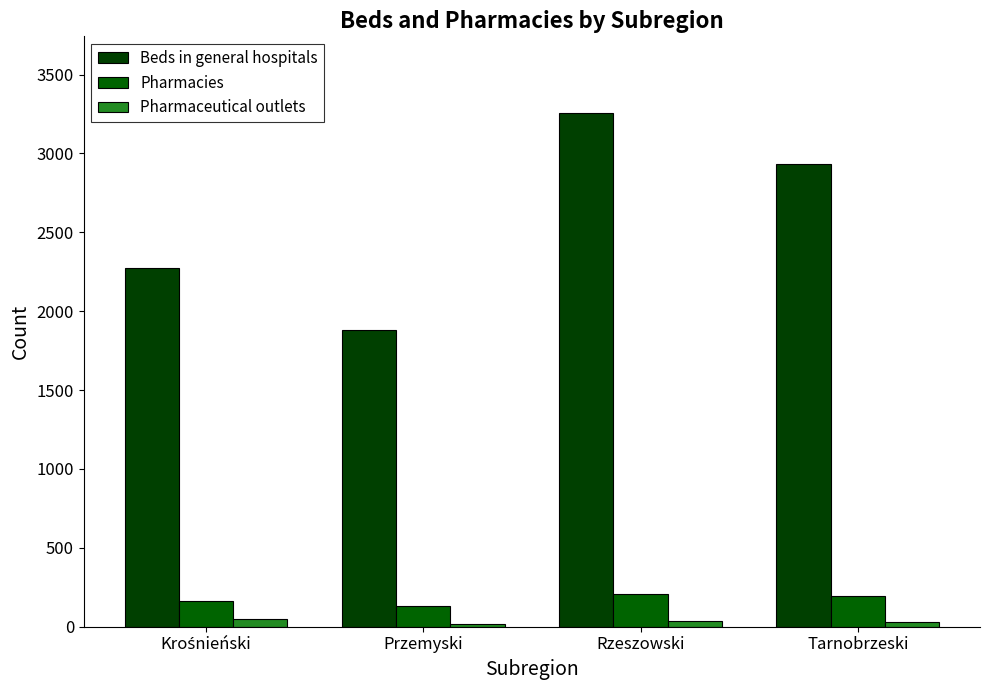

What is the label of the 4th bar from the right?

Krośnieński